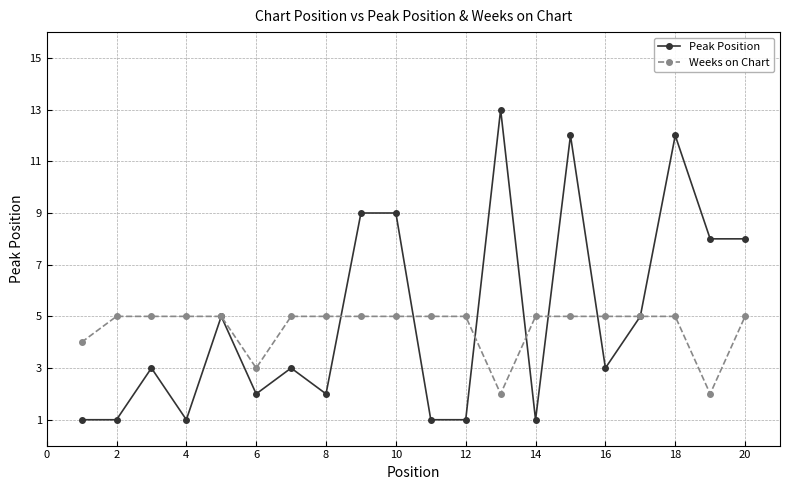

At how many categories does at least one series exceed 10?

3